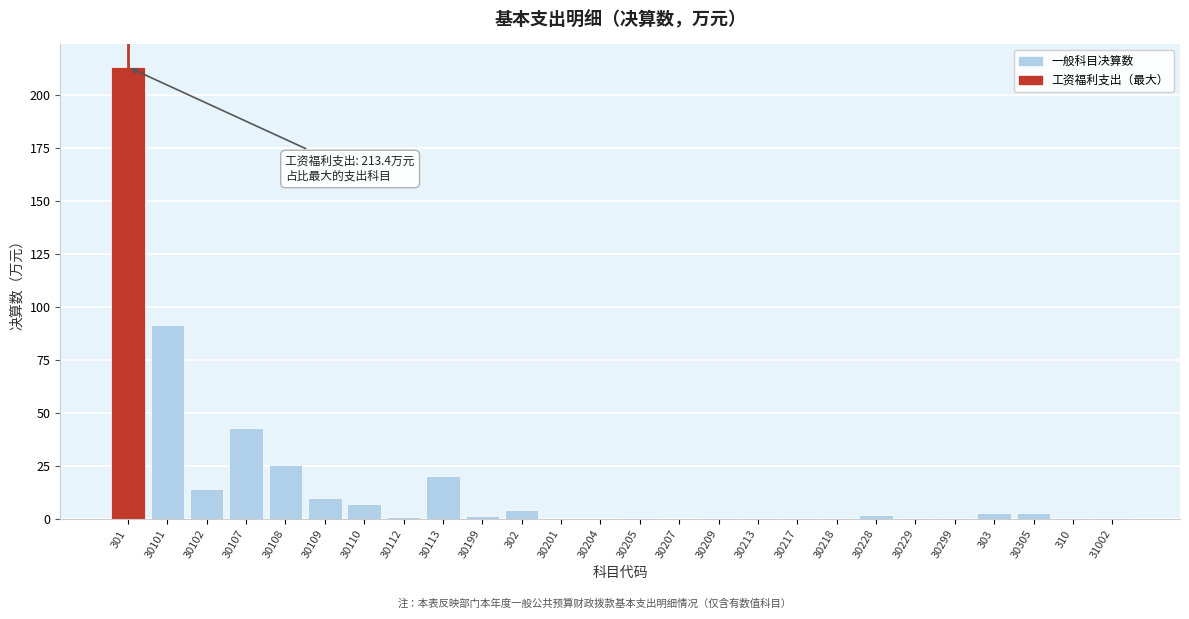

What is the sum of all values?

441.9